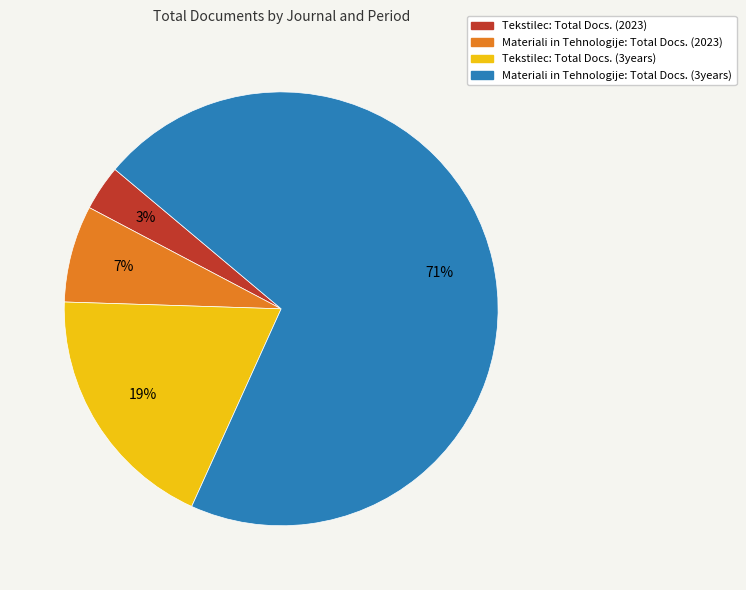

What is the largest slice in the pie chart?

Materiali in Tehnologije: Total Docs. (3years)